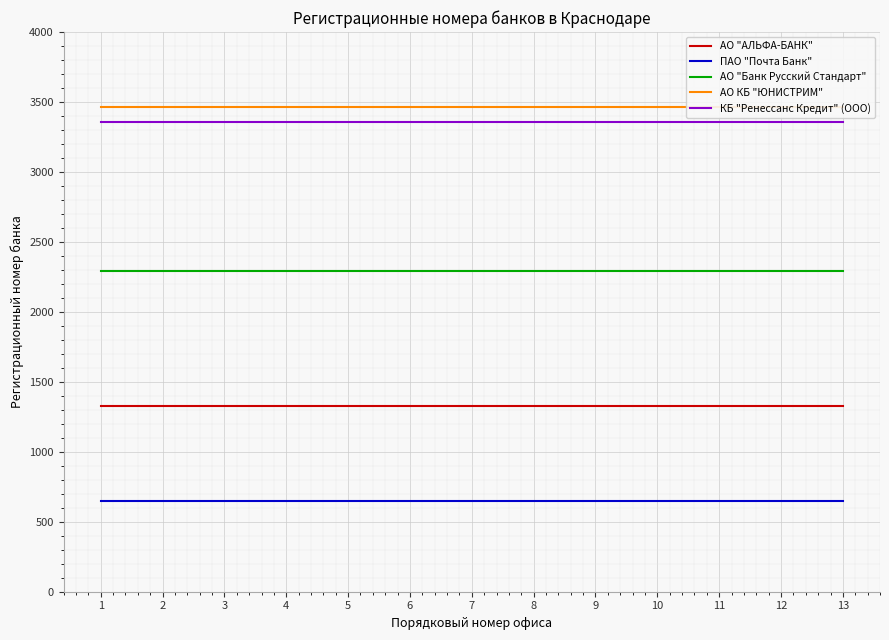

Rank the series at 13 from highest to lowest value.

АО КБ "ЮНИСТРИМ", КБ "Ренессанс Кредит" (ООО), АО "Банк Русский Стандарт", АО "АЛЬФА-БАНК", ПАО "Почта Банк"